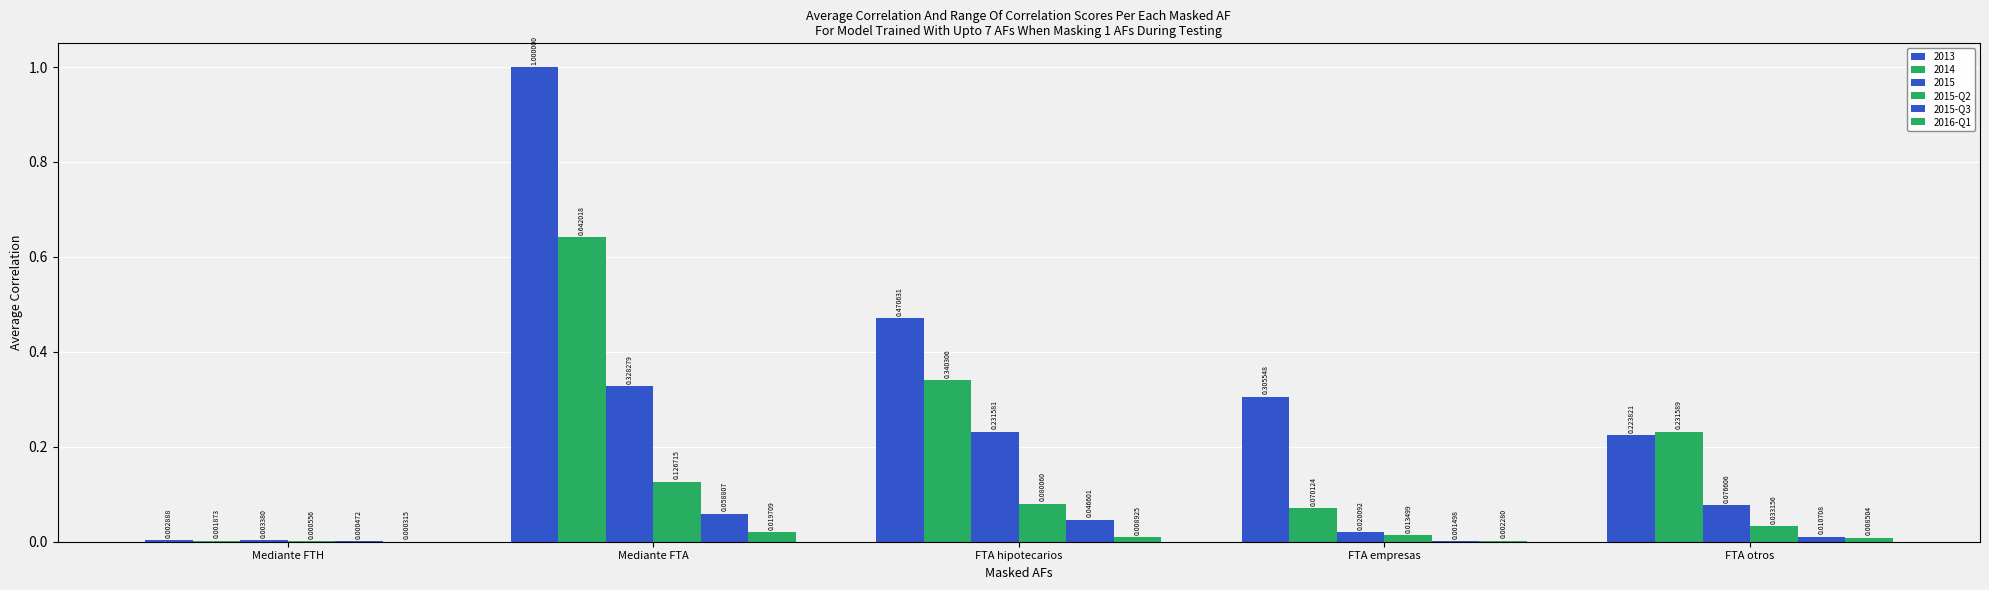

What is the difference between the 2015-Q2 values at Mediante FTA and Mediante FTH?

0.1